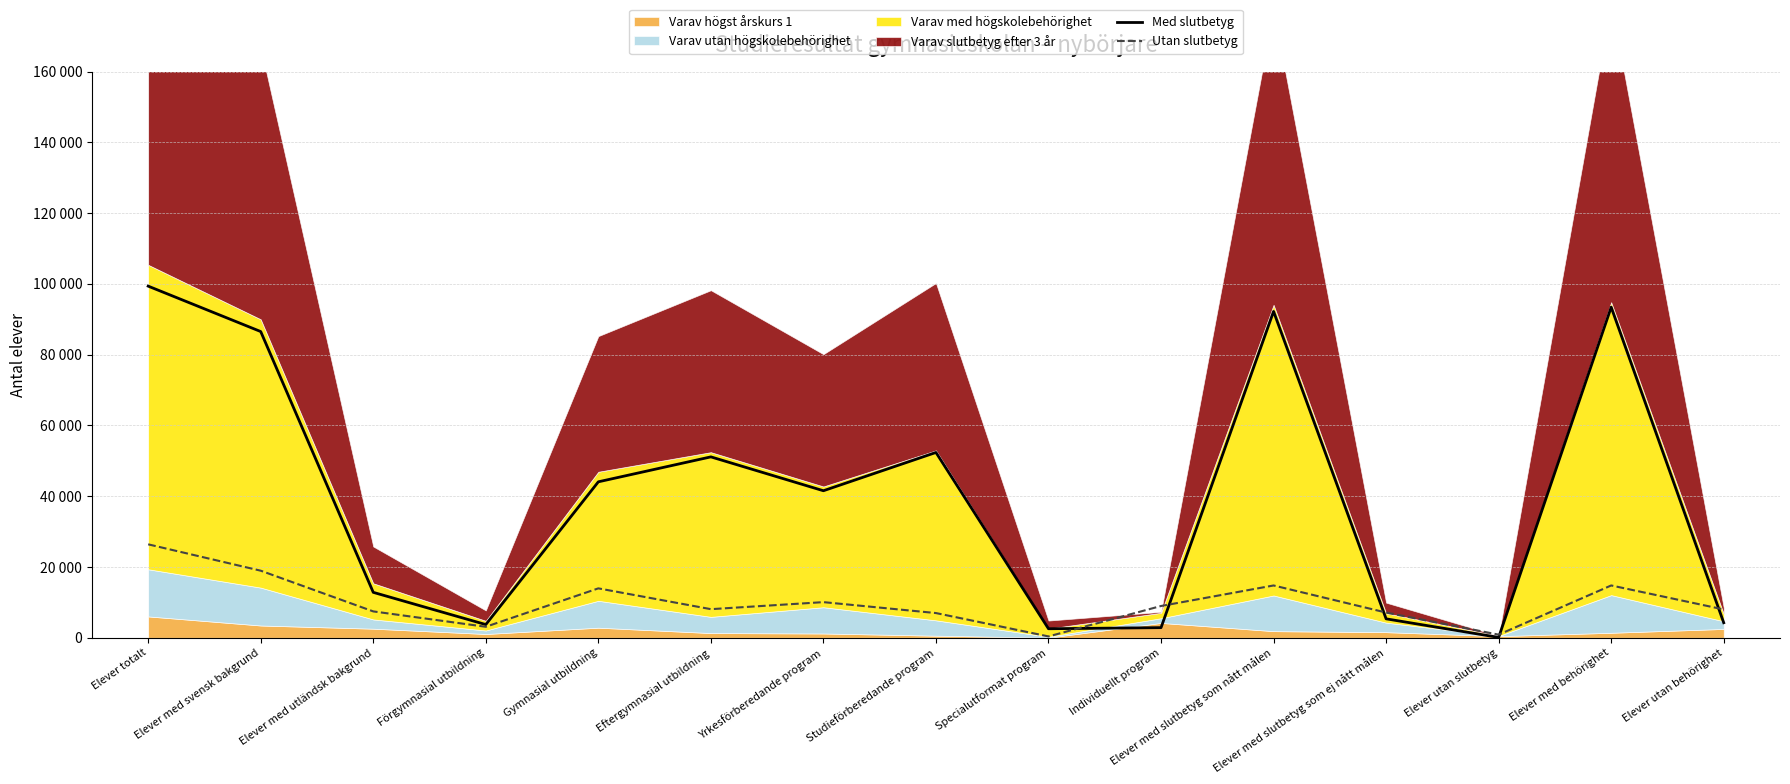

What is the difference between the highest and lowest values at Studieförberedande program?

45393